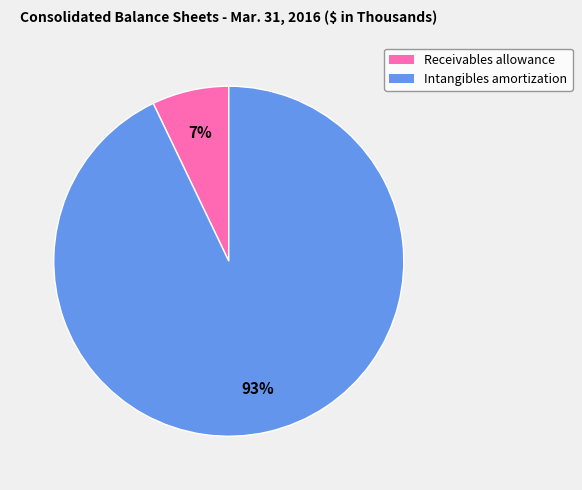

Is there any slice that represents more than half of the pie?

Yes